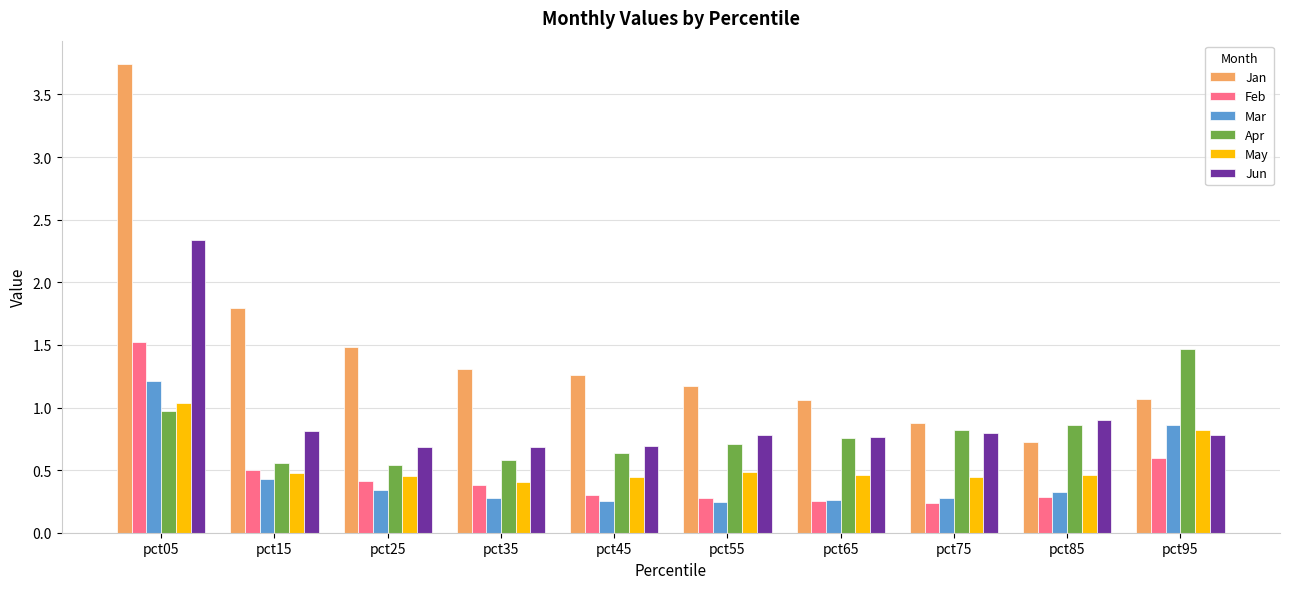

What is the sum of all Jun values?

9.2